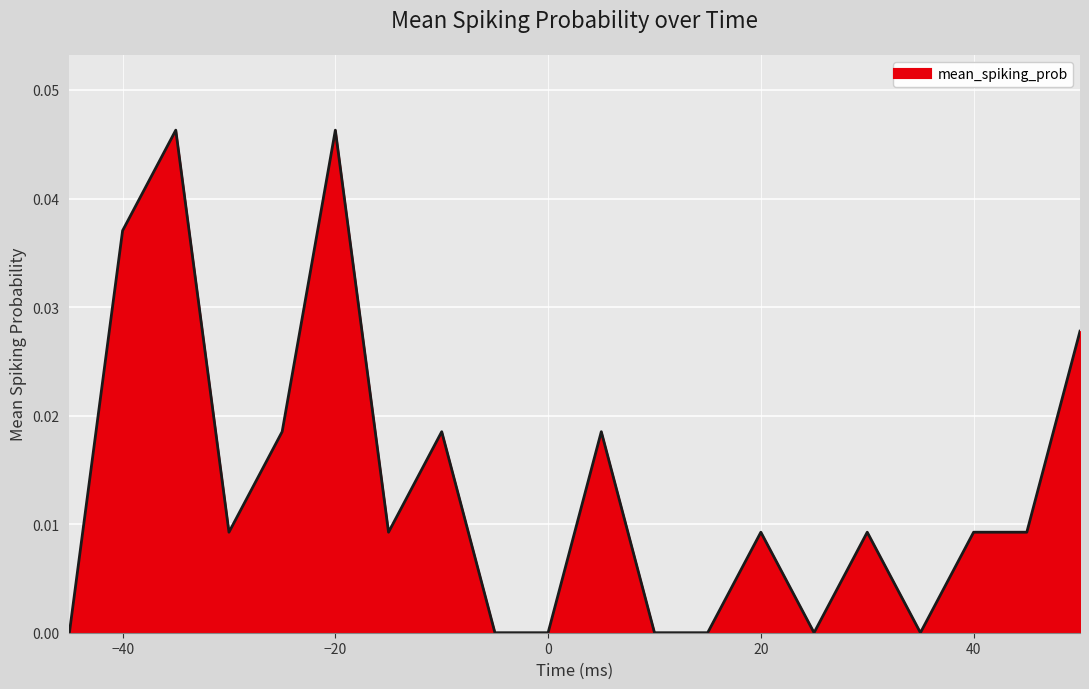

Where is the first local maximum?

-35